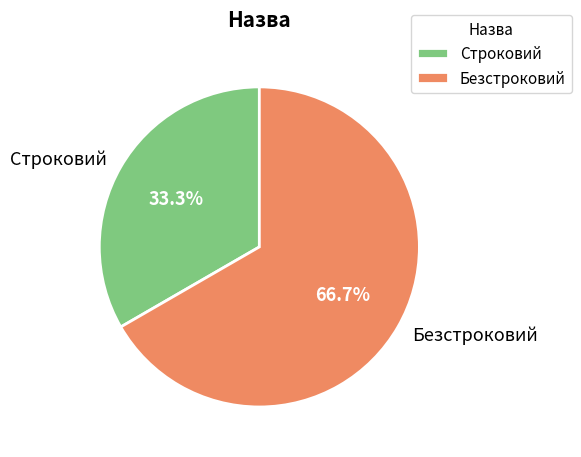

Count the number of slices in the pie.

2